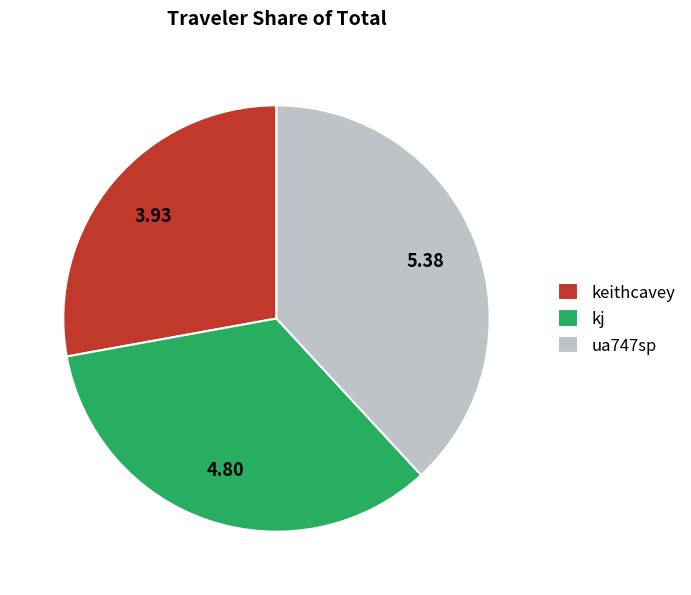

Is it true that ua747sp is 38% of the pie?

True